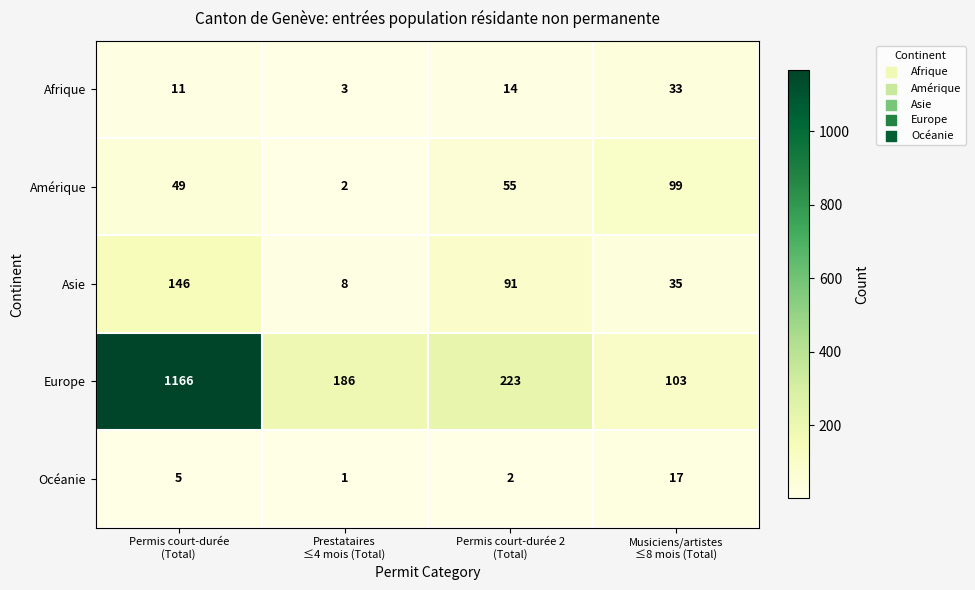

What is the total value across all series at Permis court-durée
(Total)?

1377